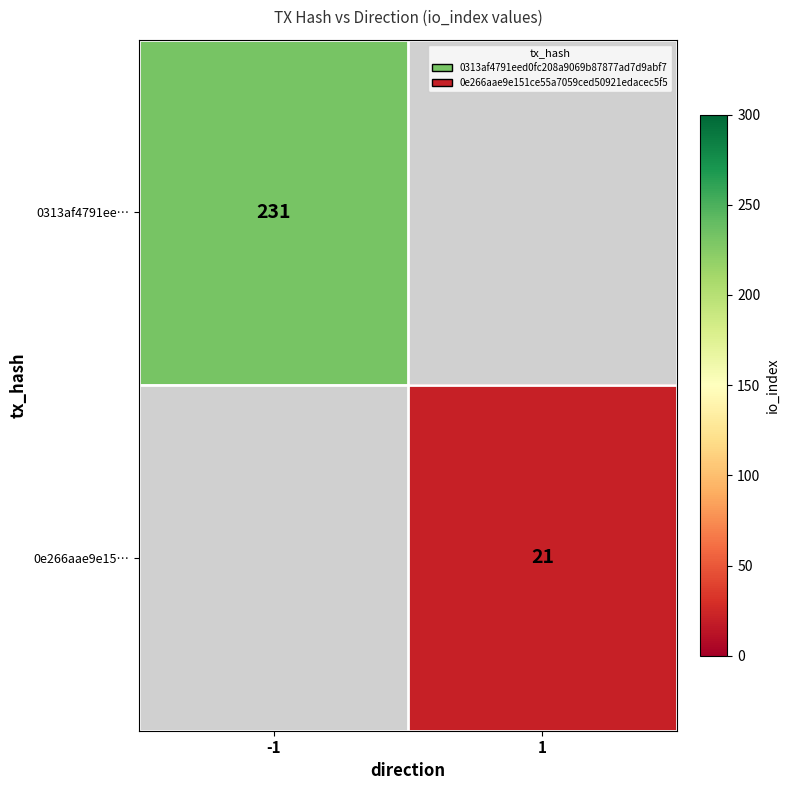

True or false: 0313af4791ee… has a value of 385 at -1.

False